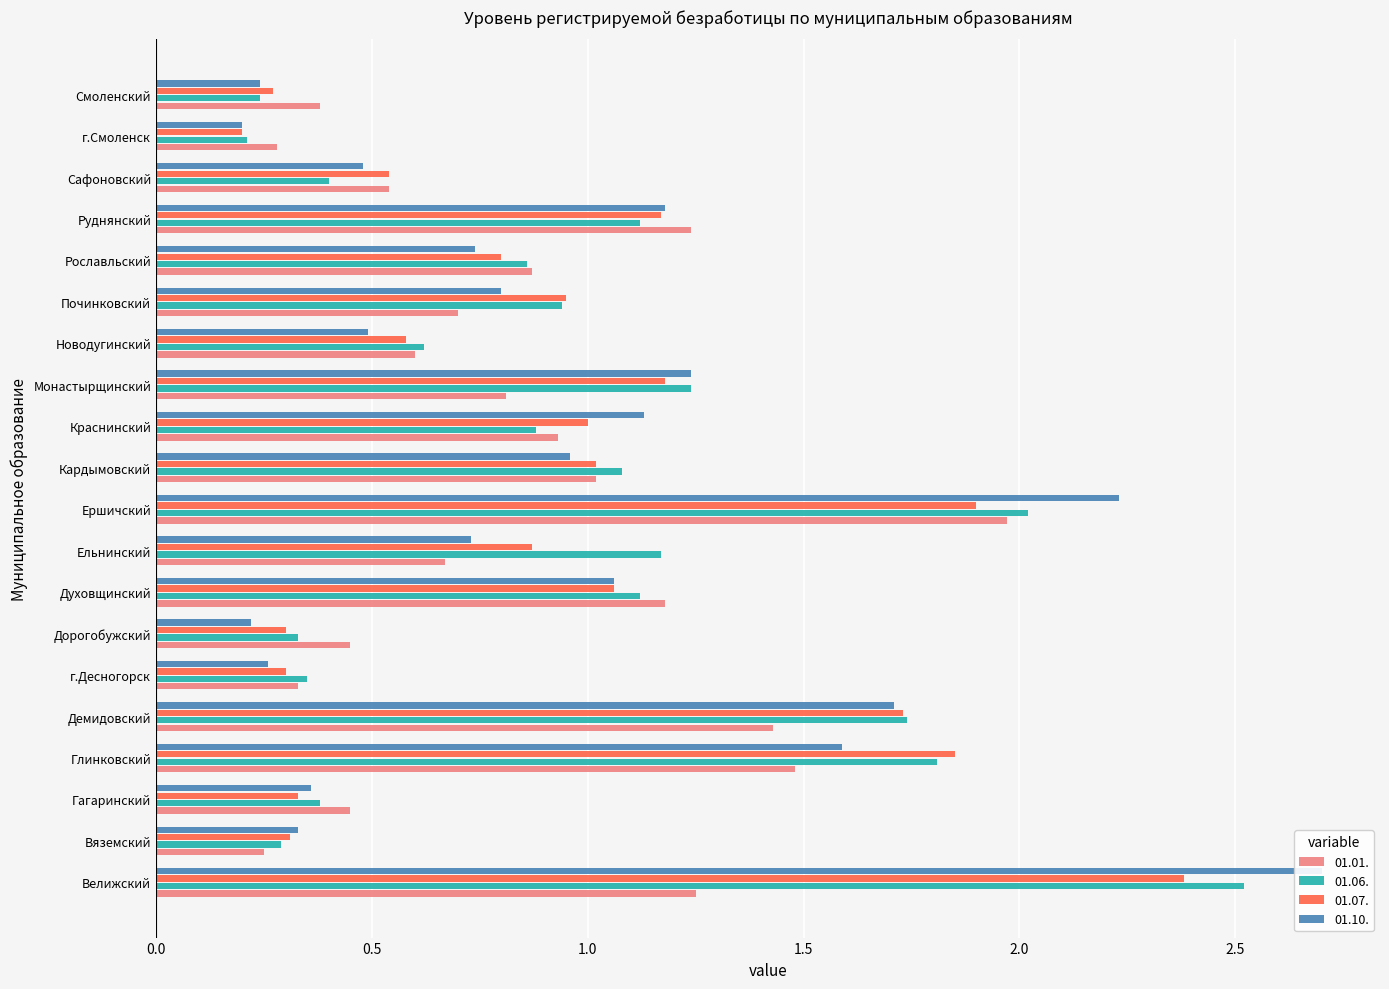

True or false: 01.01. has a value of 0.8 at Руднянский.

False